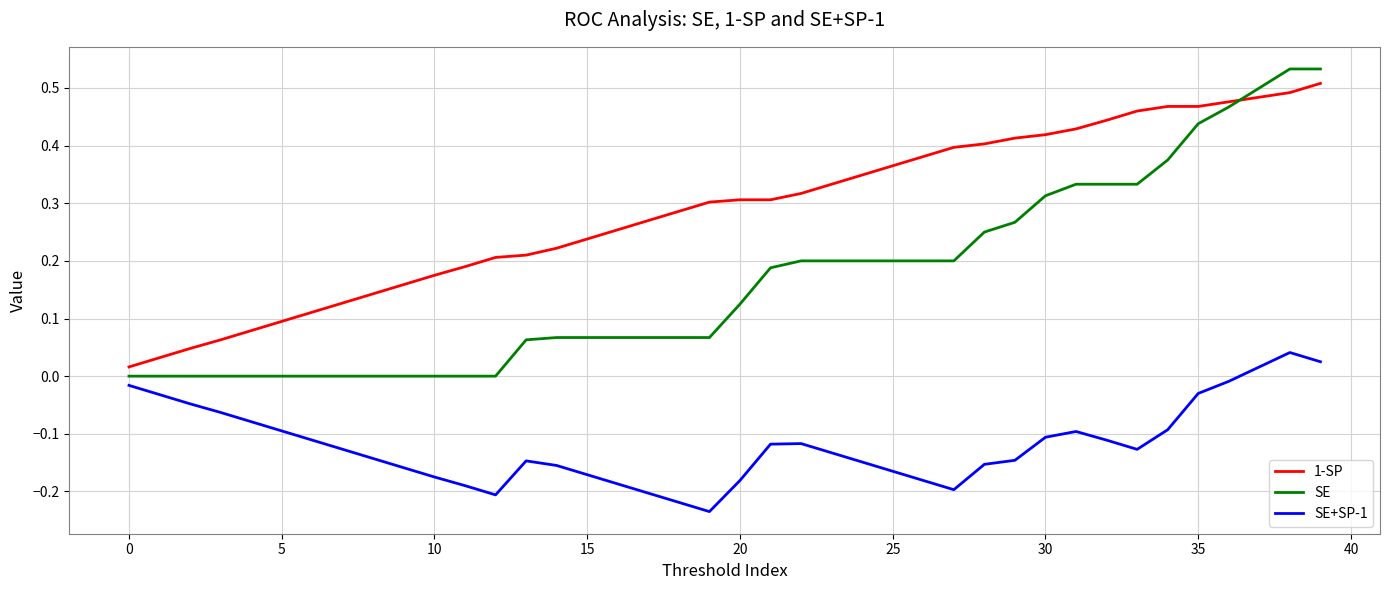

Which series has the widest spread of values?

SE